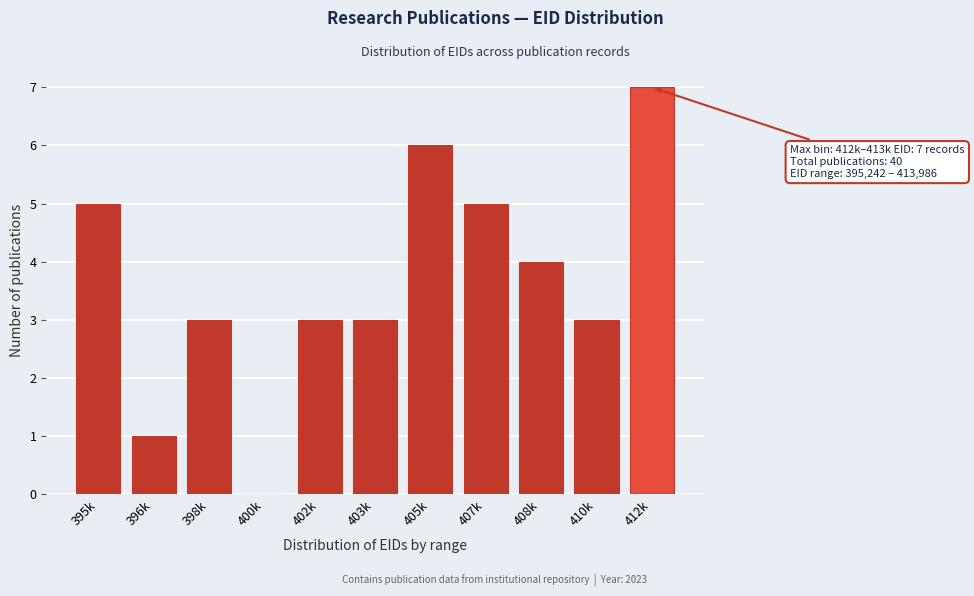

Reading left to right, list all the values displayed in this chart.

395k=5	396k=1	398k=3	400k=0	402k=3	403k=3	405k=6	407k=5	408k=4	410k=3	412k=7